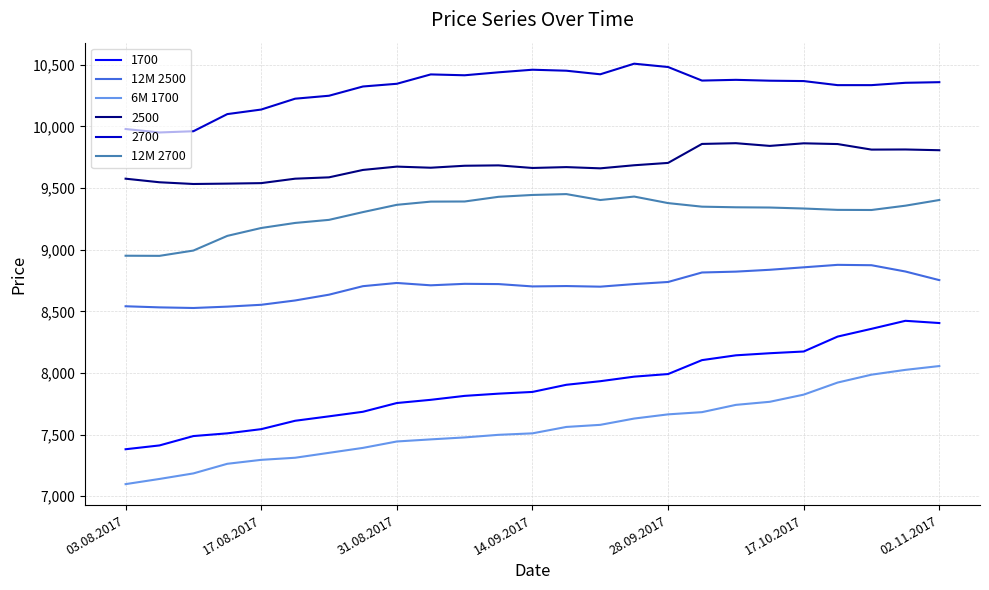

What are all the series names shown in the legend?

1700, 12M 2500, 6M 1700, 2500, 2700, 12M 2700